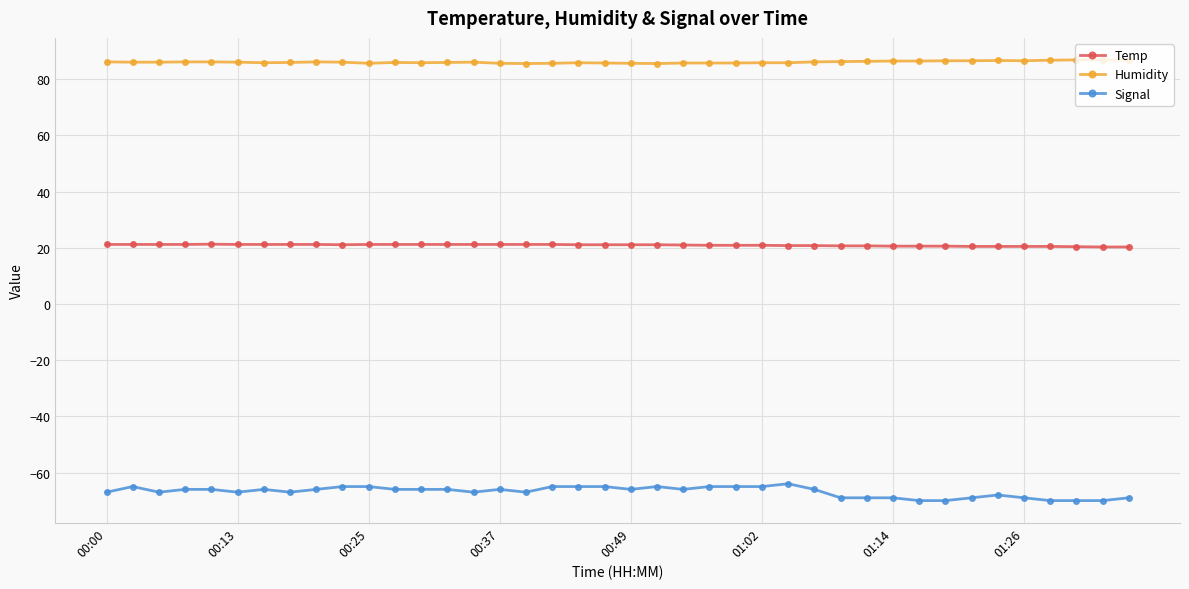

What is the greatest value displayed?

86.9